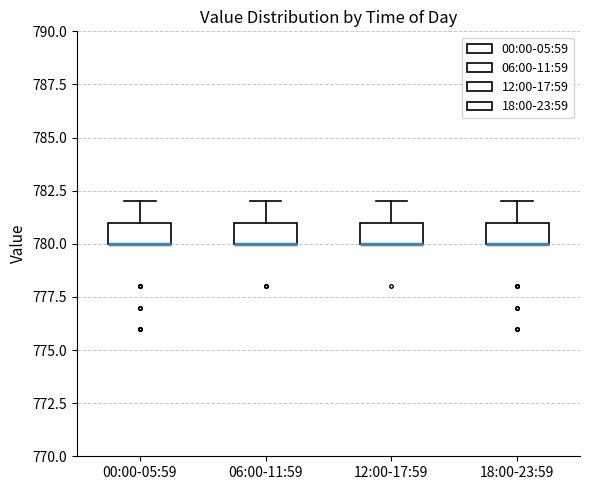

Reading left to right, read every box against the y-axis: the position of its median line, the range the box covers, and the ends of its whiskers. The values are not printed on the chart, so give them approximately, as read against the axis.

00:00-05:59: median 780 (drawn on the box's lower edge), box 780 to 781, whiskers 780 to 782
06:00-11:59: median 780 (drawn on the box's lower edge), box 780 to 781, whiskers 780 to 782
12:00-17:59: median 780 (drawn on the box's lower edge), box 780 to 781, whiskers 780 to 782
18:00-23:59: median 780 (drawn on the box's lower edge), box 780 to 781, whiskers 780 to 782